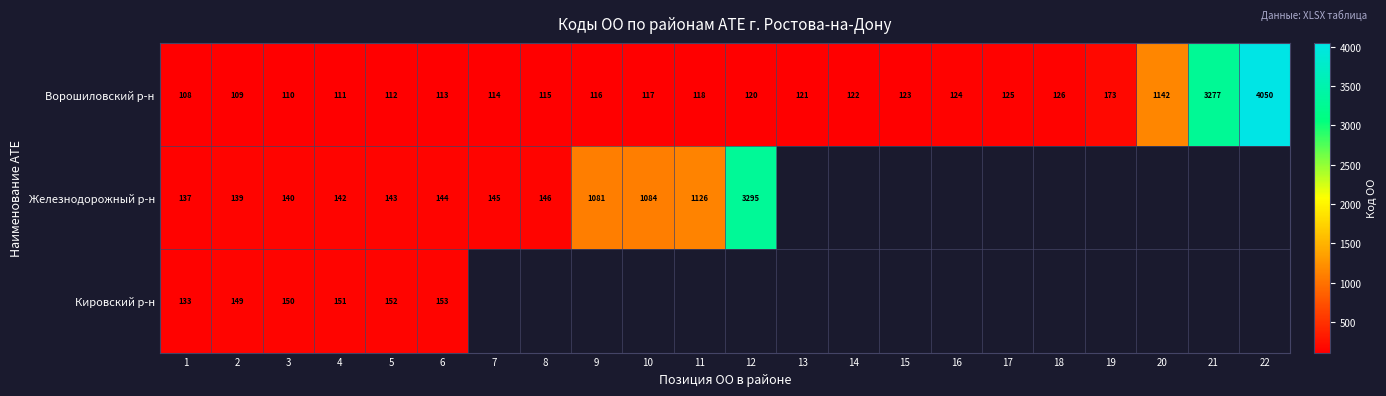

Where is Ворошиловский р-н nearest to the value 2079?

20